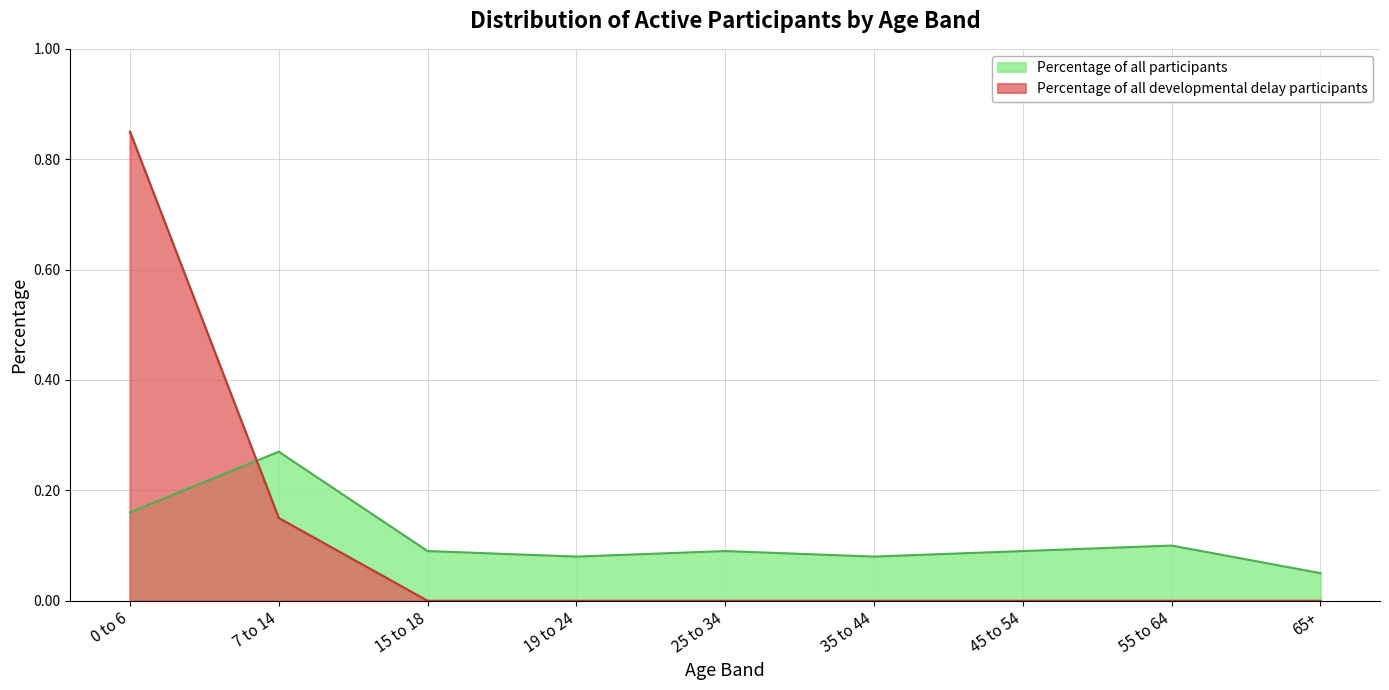

Reading left to right, what are all the values shown in this chart?

Percentage of all participants: 0 to 6=0.2	7 to 14=0.3	15 to 18=0.1	19 to 24=0.1	25 to 34=0.1	35 to 44=0.1	45 to 54=0.1	55 to 64=0.1	65+=0.1
Percentage of all developmental delay participants: 0 to 6=0.8	7 to 14=0.1	15 to 18=0.0	19 to 24=0.0	25 to 34=0.0	35 to 44=0.0	45 to 54=0.0	55 to 64=0.0	65+=0.0